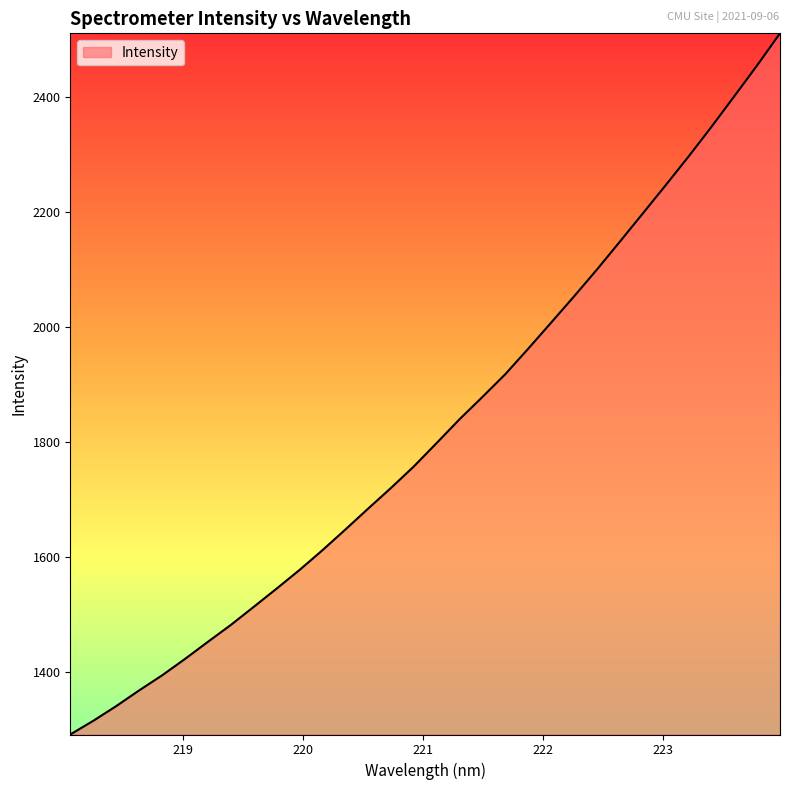

What is the difference between the maximum and minimum values?

1220.6